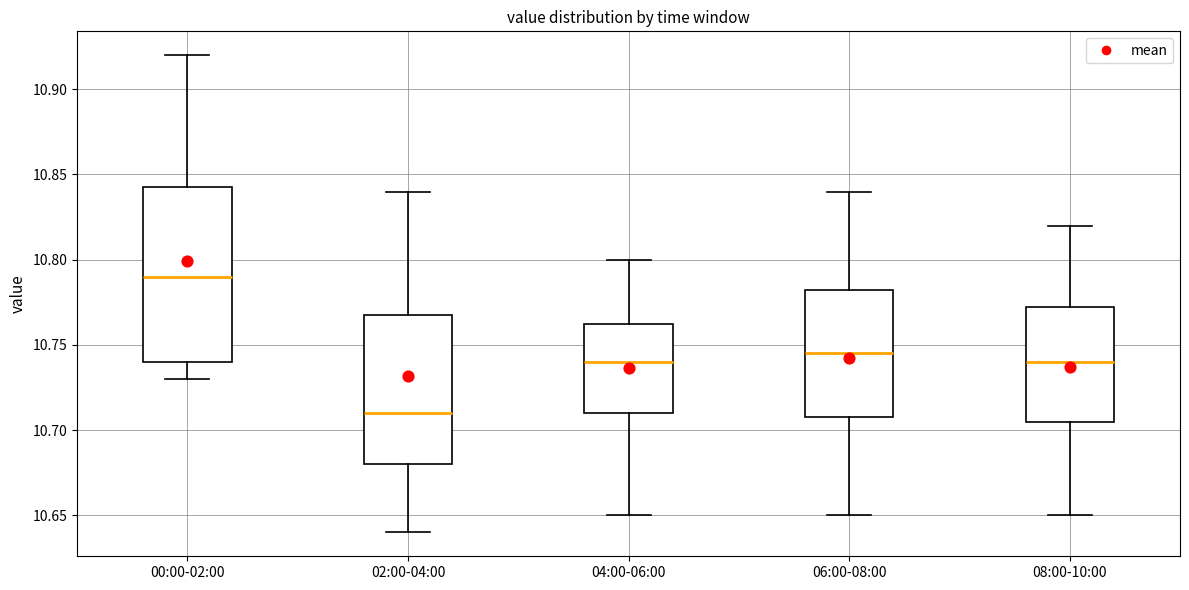

Reading left to right, transcribe this box plot: for each box, give where its median line is, the range the box spans, and where its two whiskers end, as read against the y-axis. The values are not printed on the chart, so give them approximately, as read against the axis.

00:00-02:00: median 10.790, box 10.740 to 10.845, whiskers 10.730 to 10.920
02:00-04:00: median 10.710, box 10.680 to 10.770, whiskers 10.640 to 10.840
04:00-06:00: median 10.740, box 10.710 to 10.765, whiskers 10.650 to 10.800
06:00-08:00: median 10.745, box 10.710 to 10.785, whiskers 10.650 to 10.840
08:00-10:00: median 10.740, box 10.705 to 10.775, whiskers 10.650 to 10.820